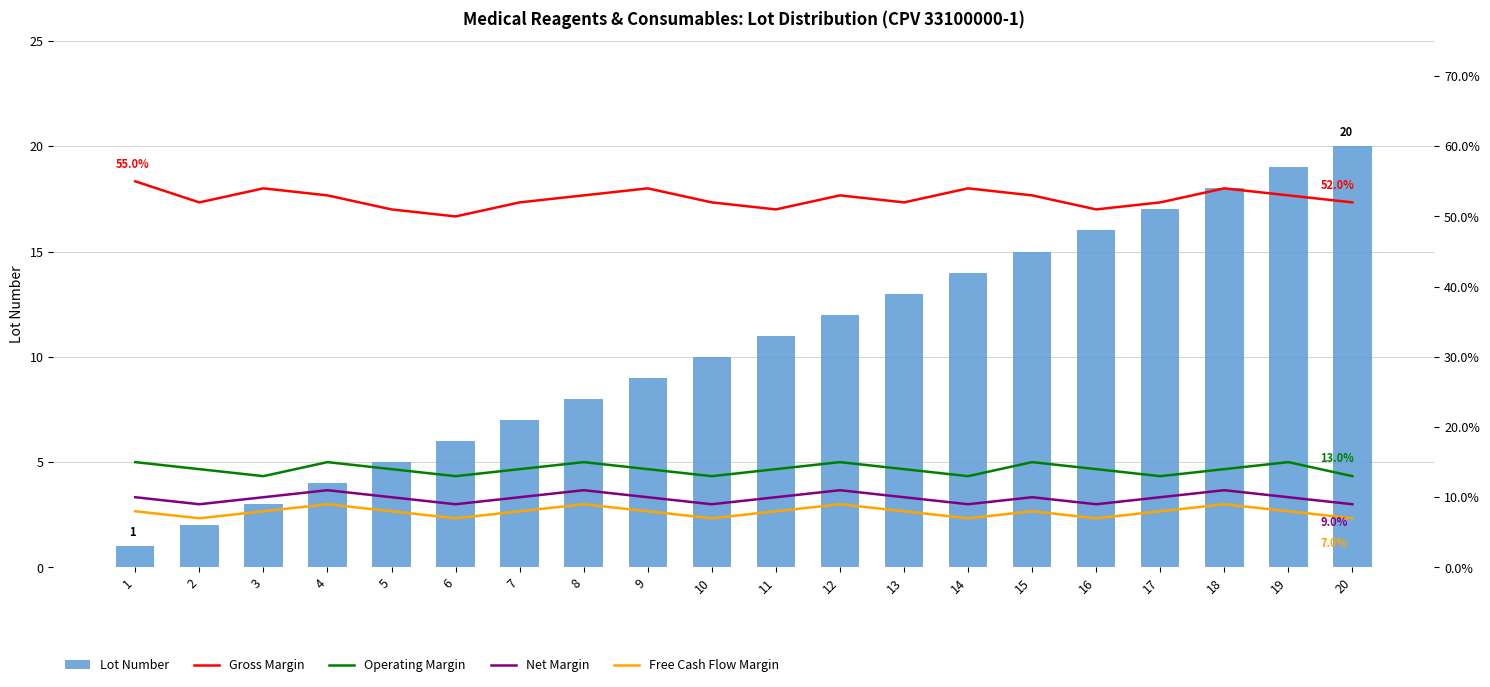

Which series has the largest range (max minus min)?

Lot Number